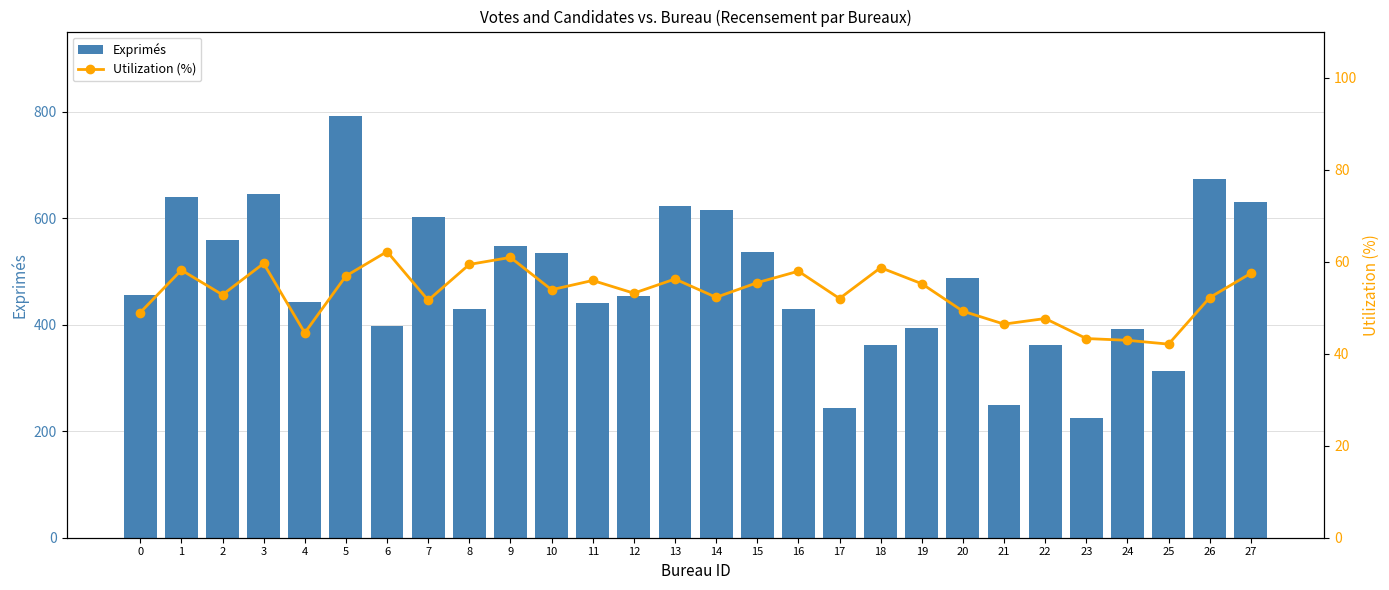

Which has a higher value, 0 or 3?

3